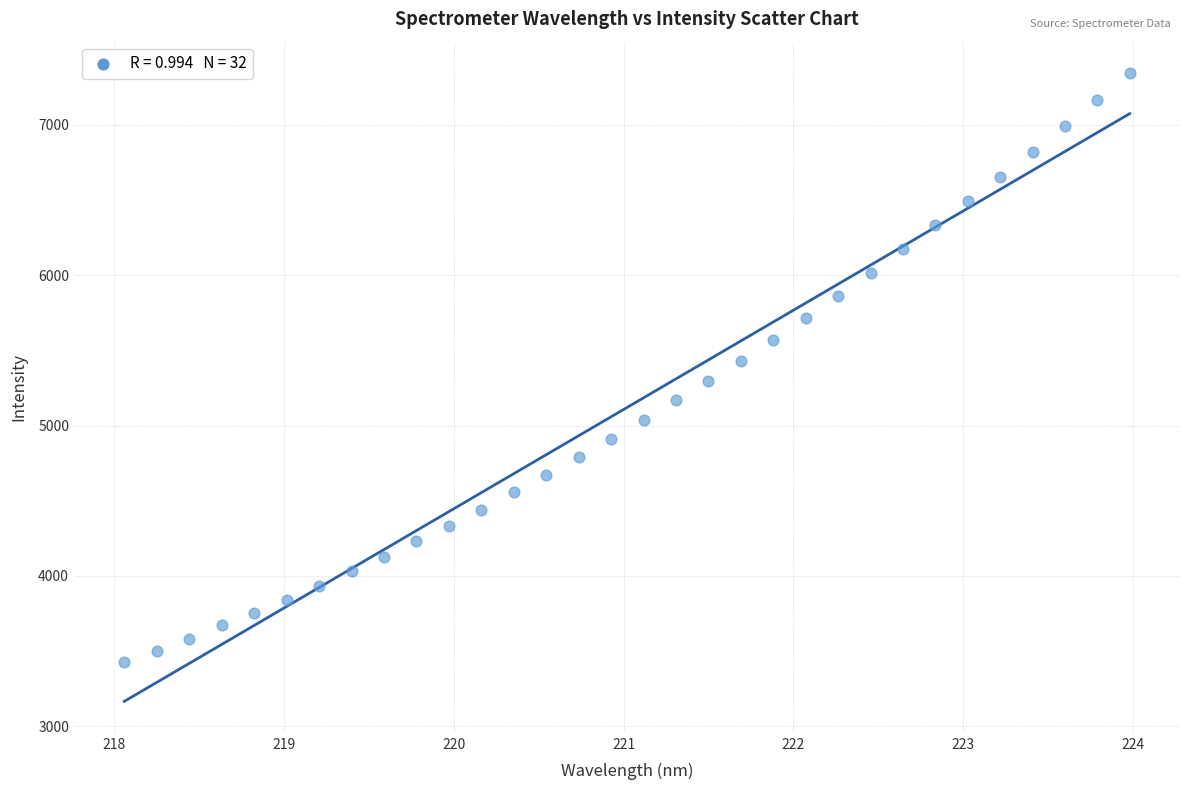

What is the range of X values (max minus min)?

5.9